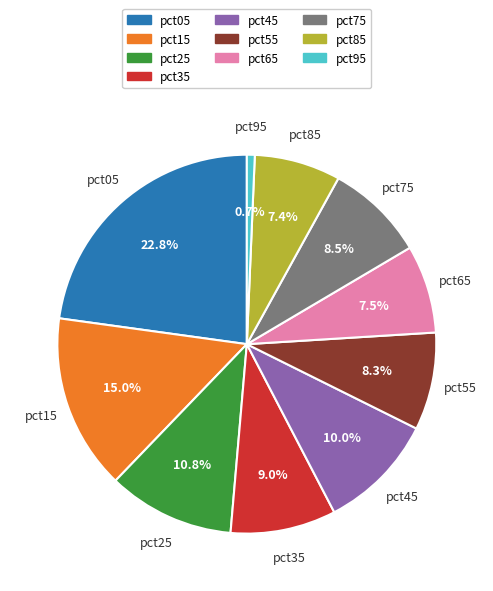

How many segments does this pie chart have?

10